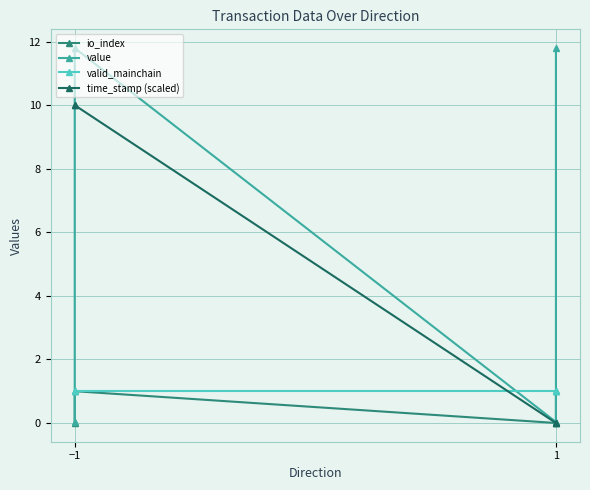

Count the number of data series in this chart.

4